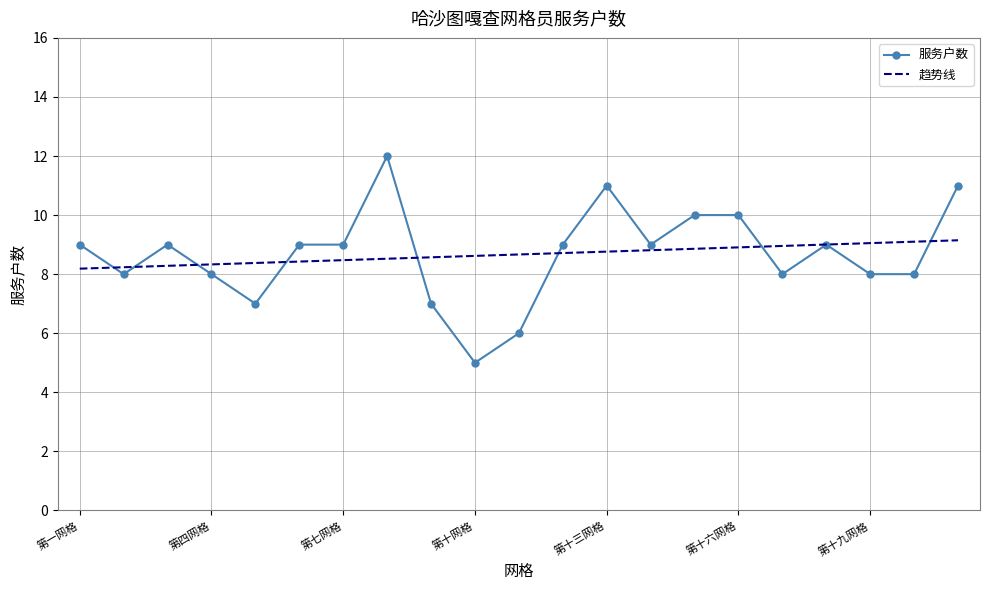

After their last crossing, which series has the higher values: 服务户数 or 趋势线?

服务户数